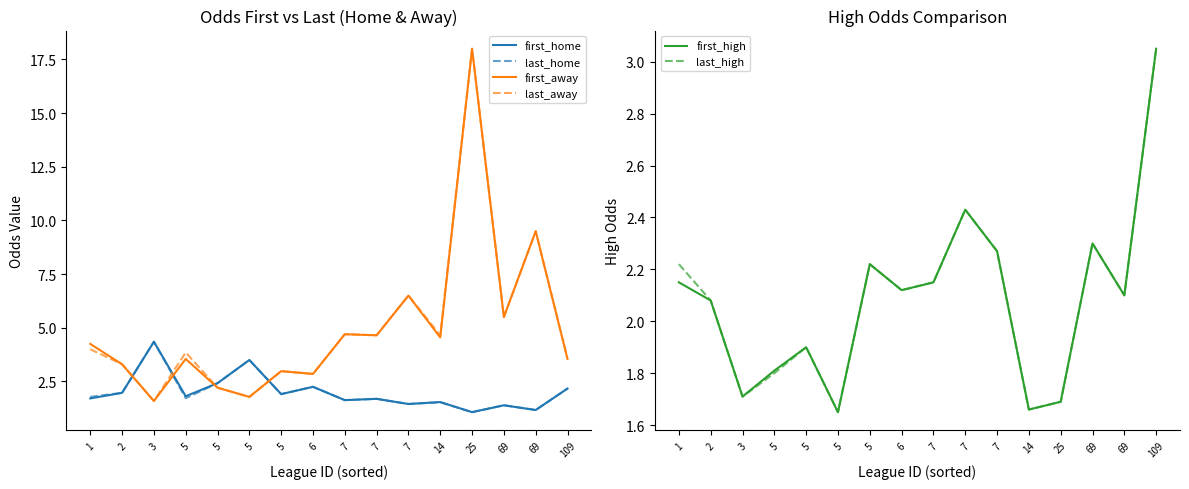

Does the chart have visible grid lines?

No